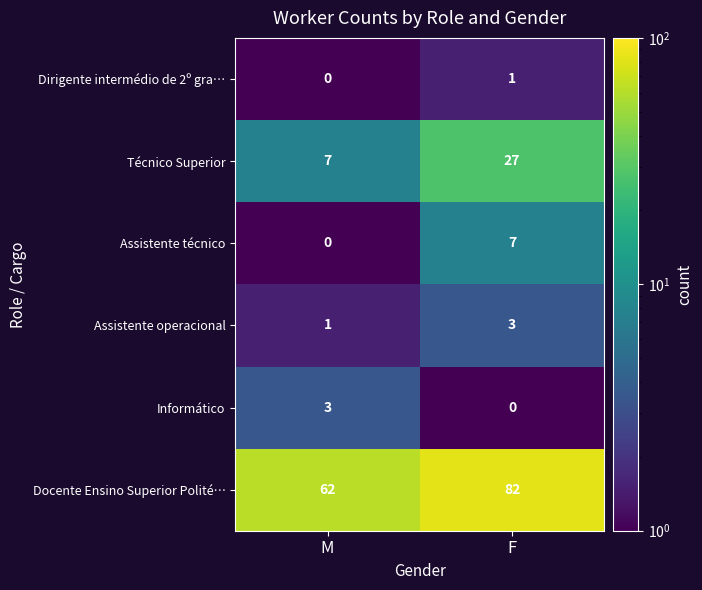

What is the maximum value shown in the chart?

82